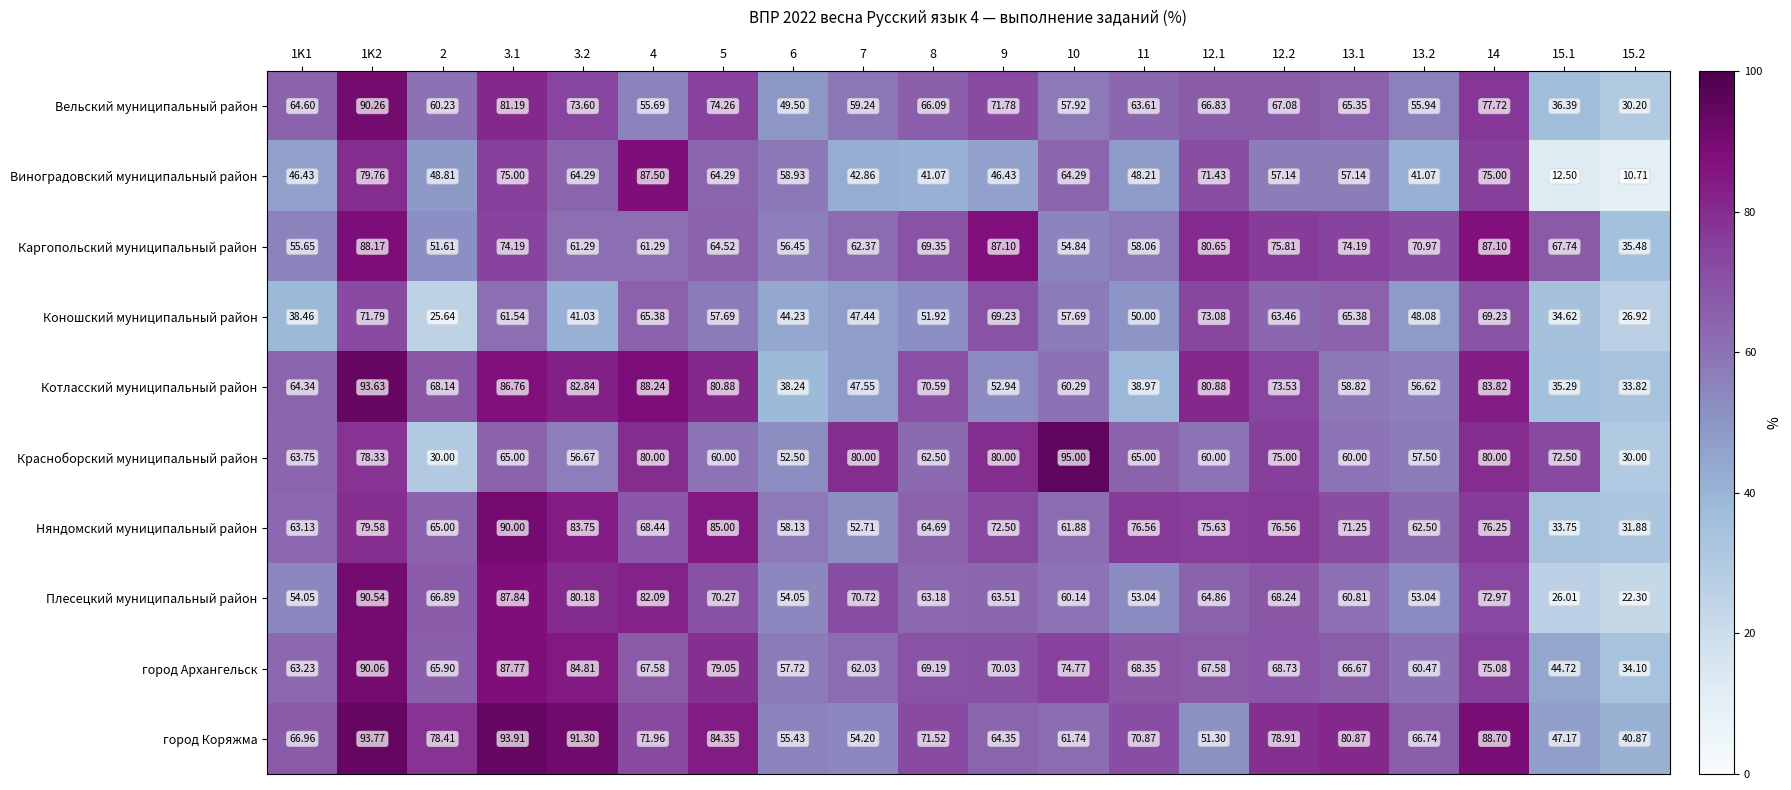

Between 11 and 13.1, which series saw the biggest shift?

Котласский муниципальный район